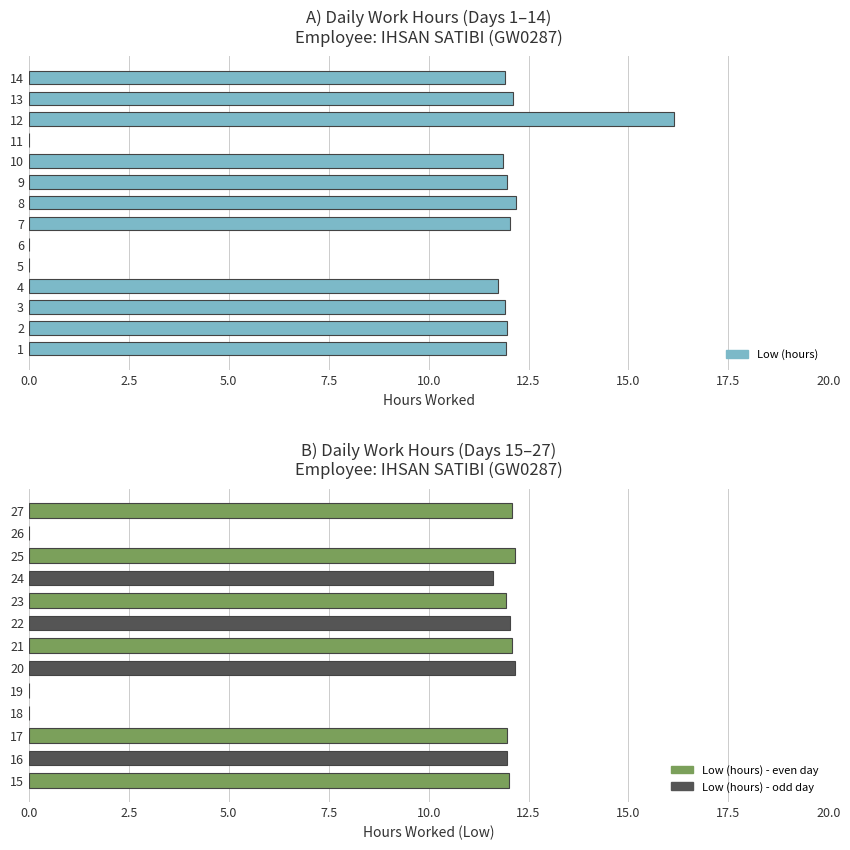

Is it true that the value at 21 is 20.4?

False